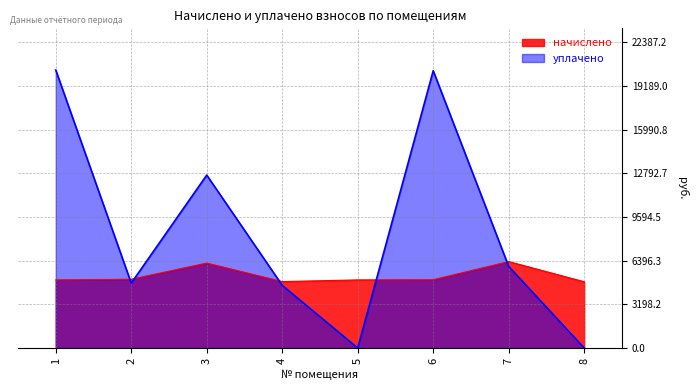

Which series ends up on top after the final intersection of уплачено and начислено?

начислено